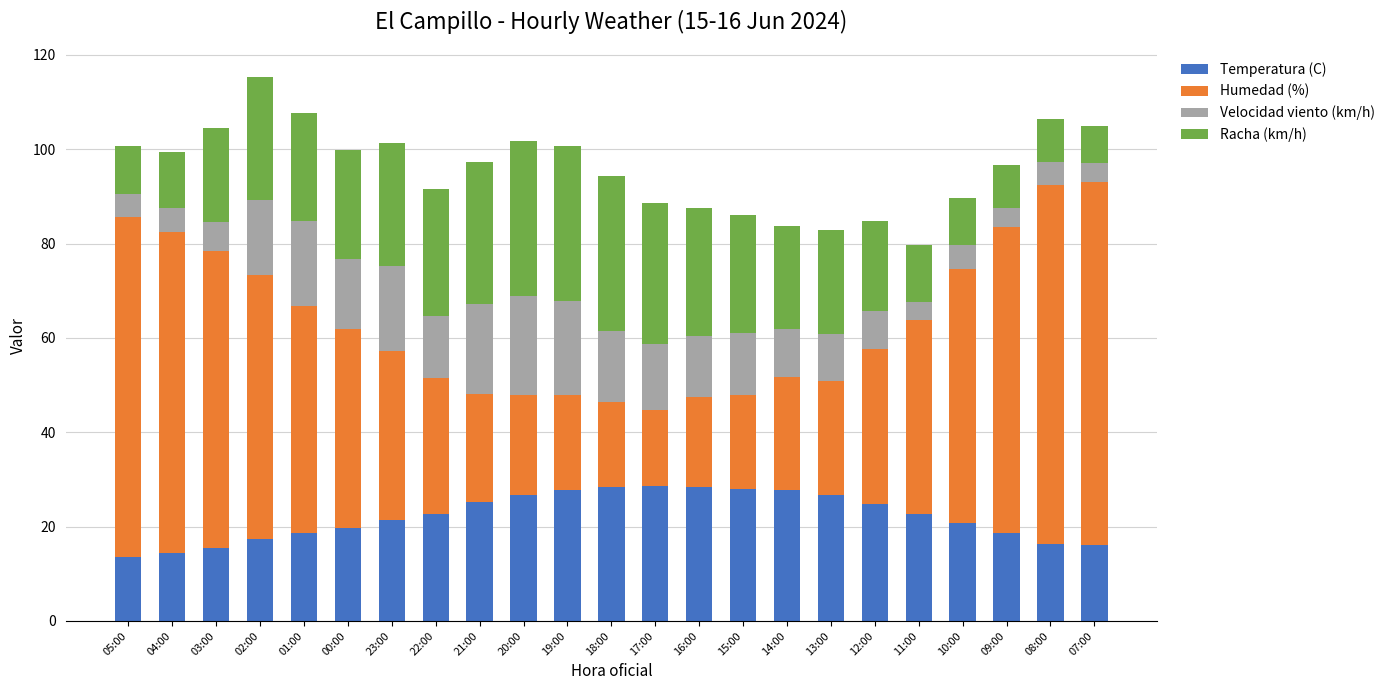

The value of Temperatura (C) at 04:00 is 14.5. True or false?

True